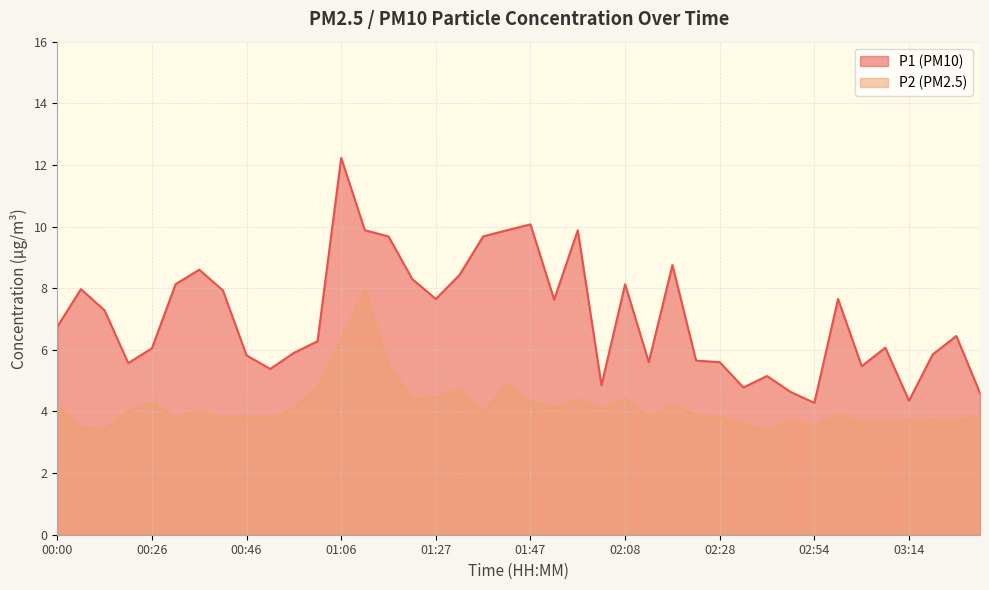

List the series in order of their overall mean, highest first.

P1, P2